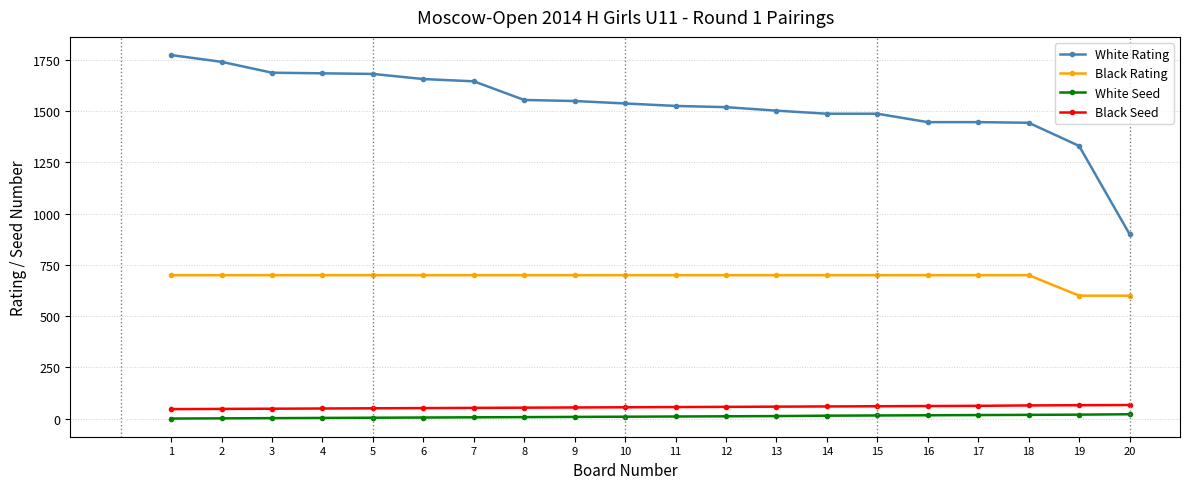

True or false: Black Seed and White Seed intersect in this chart.

False